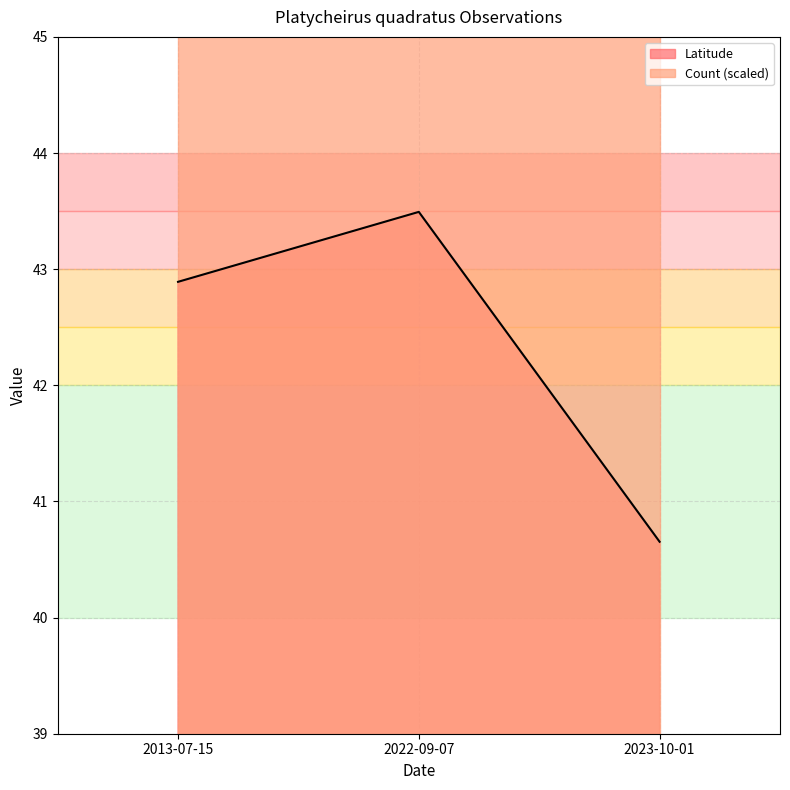

What is the difference between the second highest and minimum values?

2.2